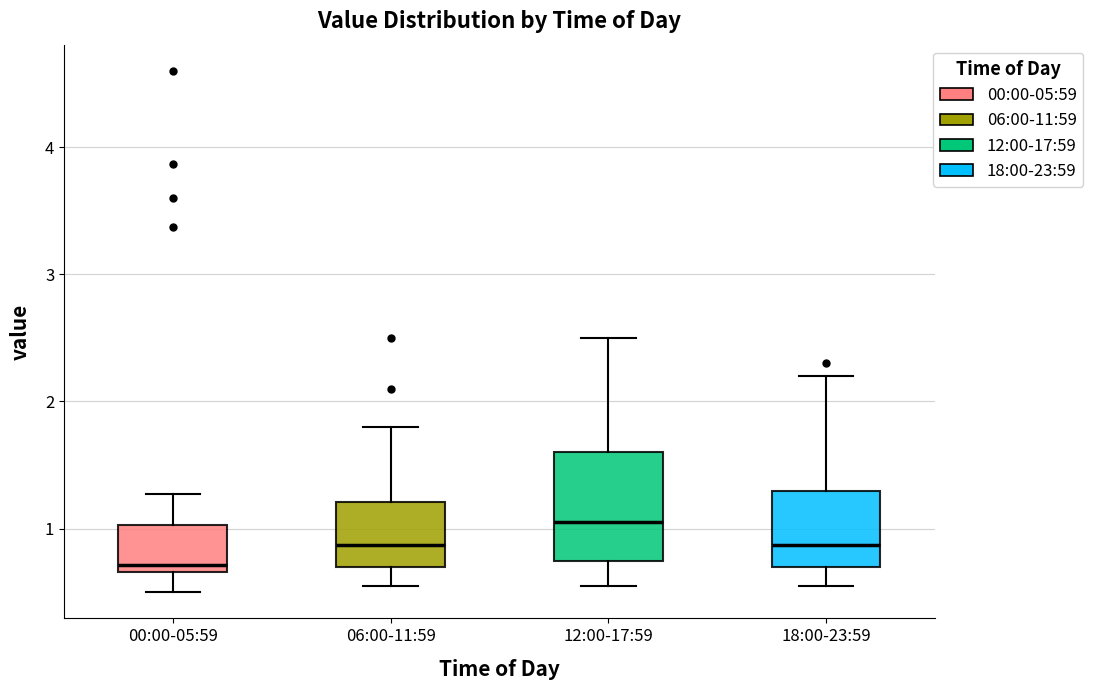

Where does the median line of the box for 06:00-11:59 sit on the y-axis? The values are not printed on the chart, so give them approximately, as read against the axis.

0.9